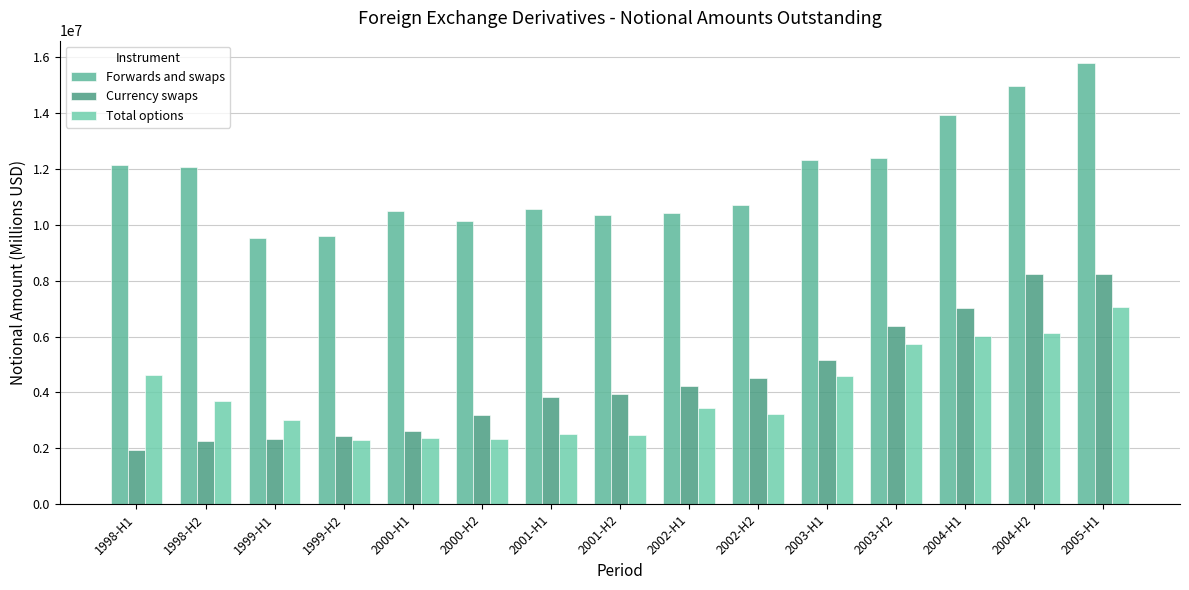

Between 1999-H2 and 2004-H2, which series saw the biggest shift?

Currency swaps